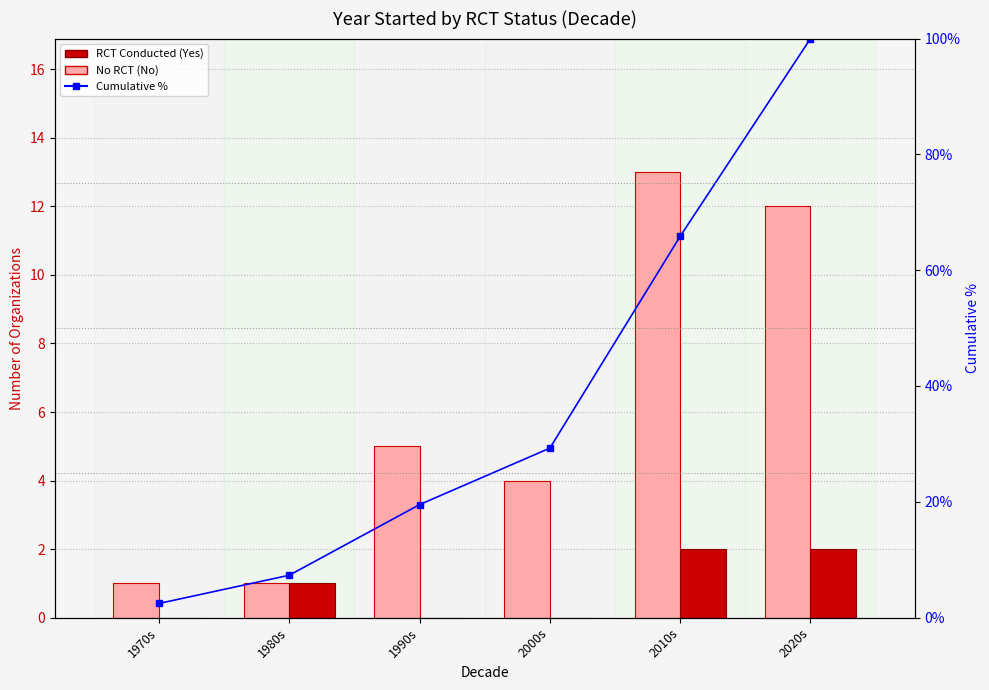

What position from the left is 2000s?

4